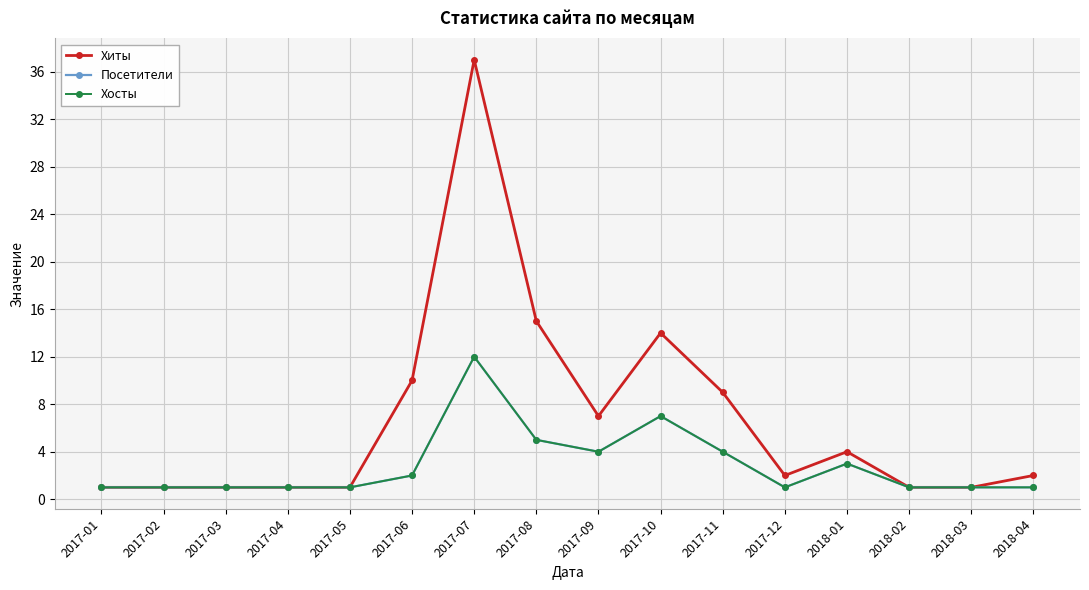

True or false: Хосты and Хиты cross at least once.

False